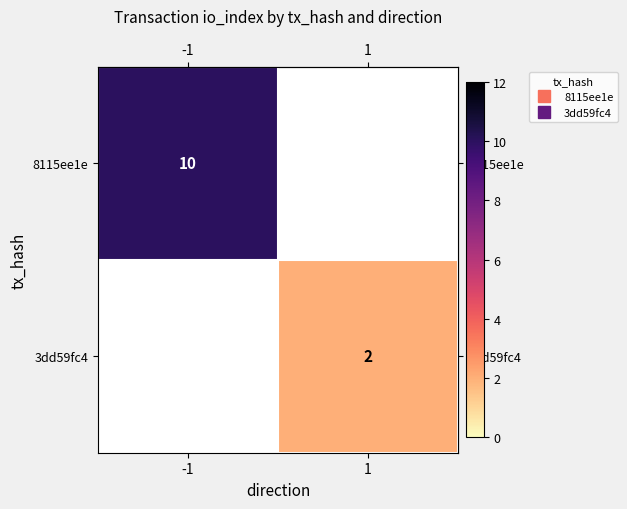

At how many categories does at least one series exceed 6?

1